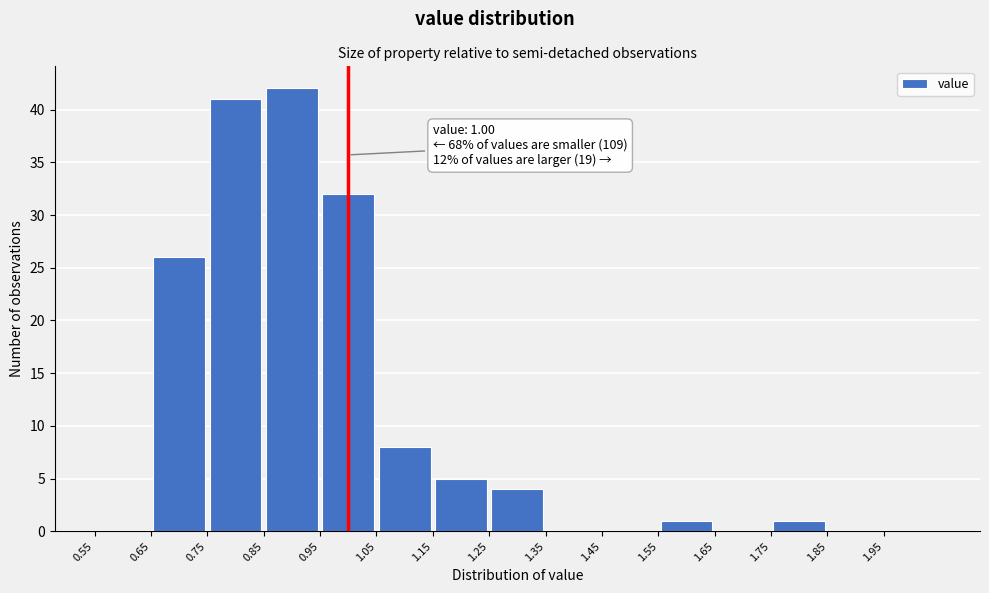

Which range on the x-axis has the tallest bar?

0.85 to 0.95